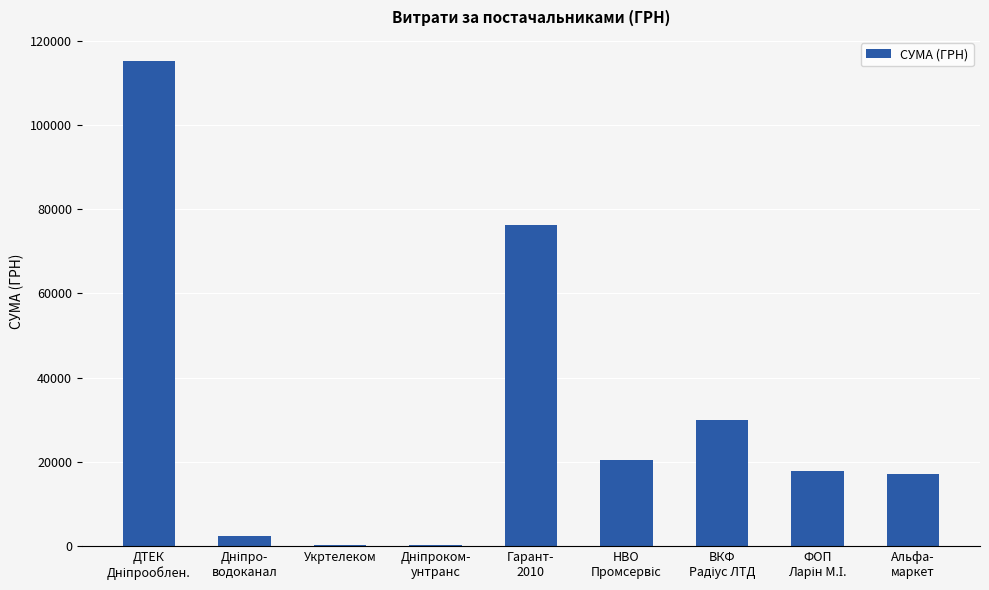

What is the sum of all values?

279305.9